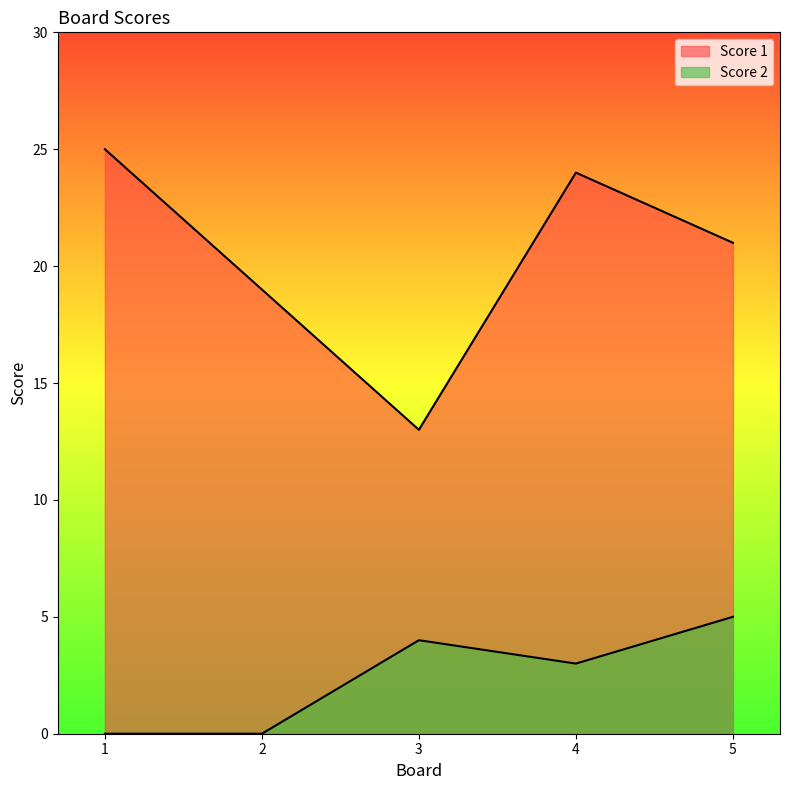

At which label does Score 2 reach its minimum?

1